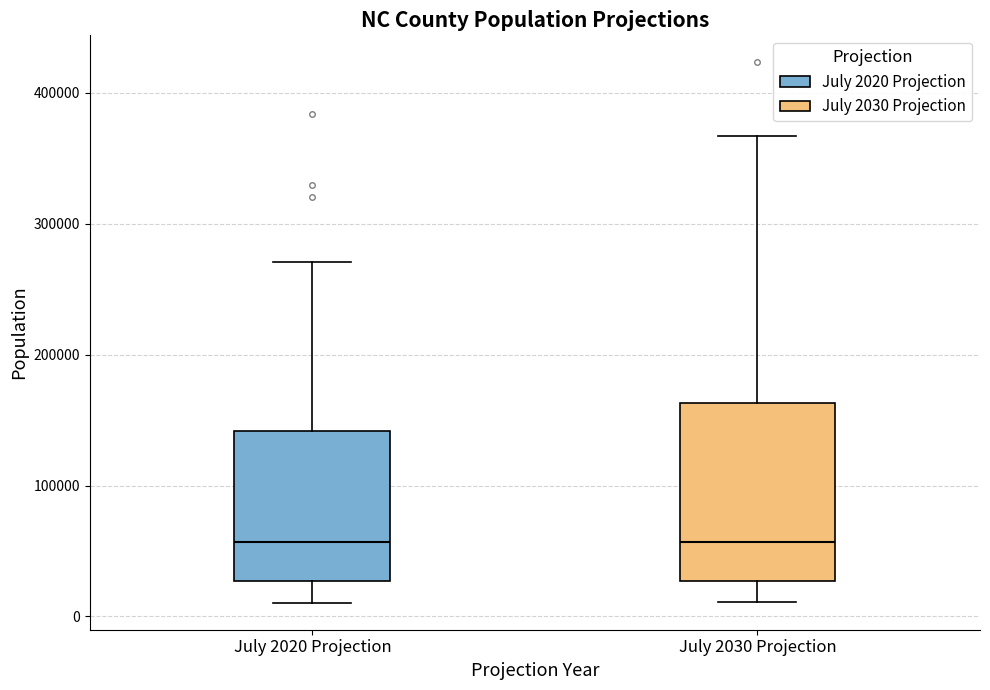

Reading left to right, read every box against the y-axis: the position of its median line, the range the box covers, and the ends of its whiskers. The values are not printed on the chart, so give them approximately, as read against the axis.

July 2020 Projection: median 60000, box 30000 to 140000, whiskers 10000 to 270000
July 2030 Projection: median 60000, box 30000 to 160000, whiskers 10000 to 370000